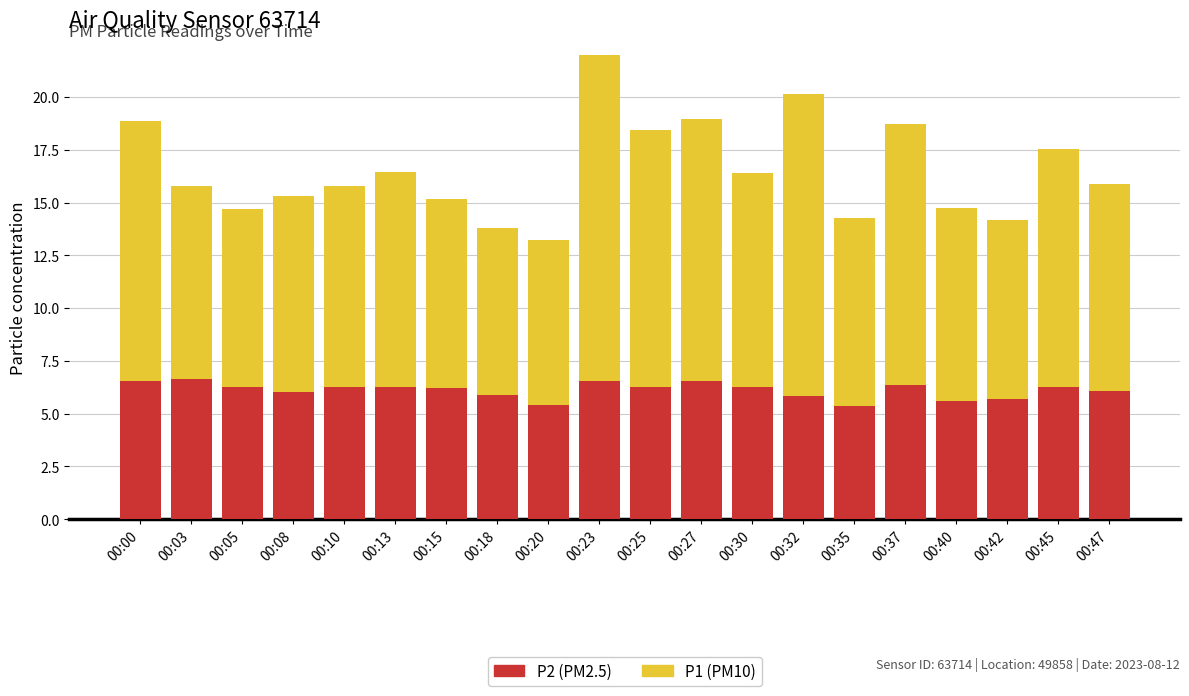

How many bars are there in each group?

2